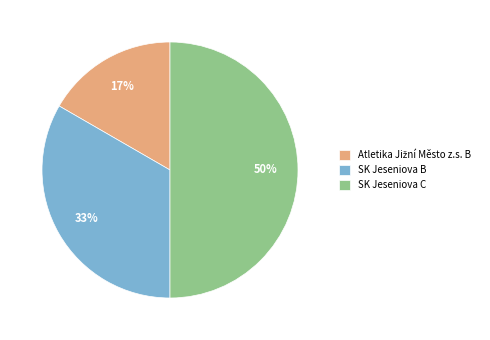

Is it true that SK Jeseniova C is 50% of the pie?

True